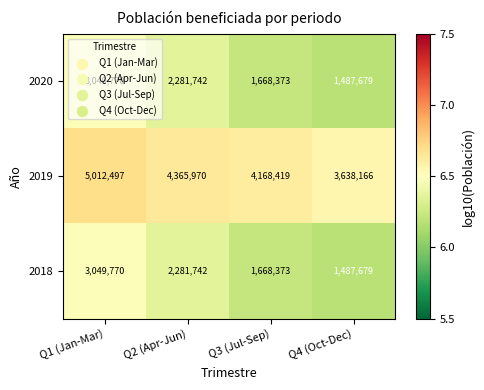

Count the 2020 values in the range 1668373 to 3049770.

3